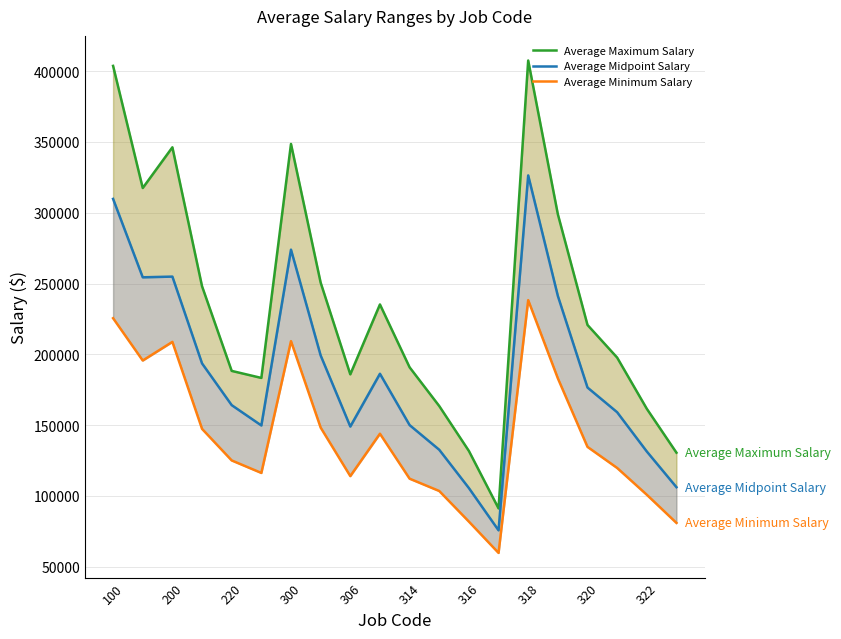

How many categories are shown in the chart?

20